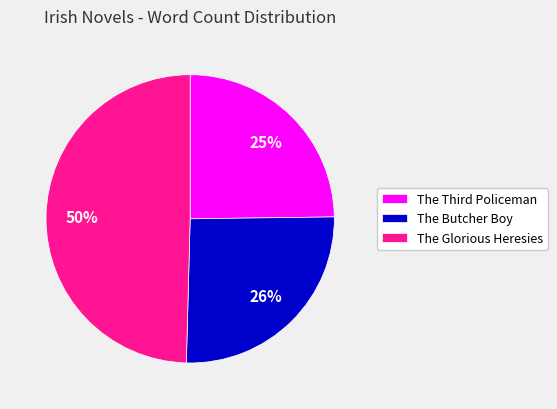

To the nearest percent, what portion does The Glorious Heresies represent?

50%